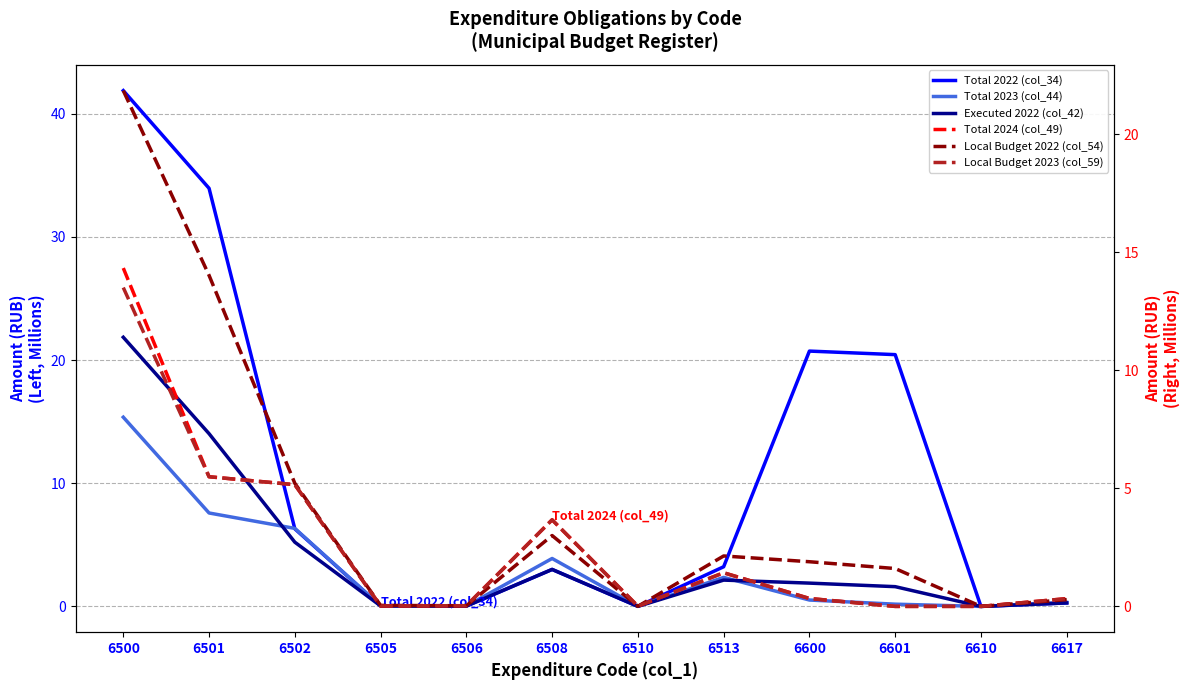

At 6513, list the series in order from largest to smallest.

Total 2022 (col_34), Total 2023 (col_44), Executed 2022 (col_42), Local Budget 2022 (col_54), Total 2024 (col_49), Local Budget 2023 (col_59)